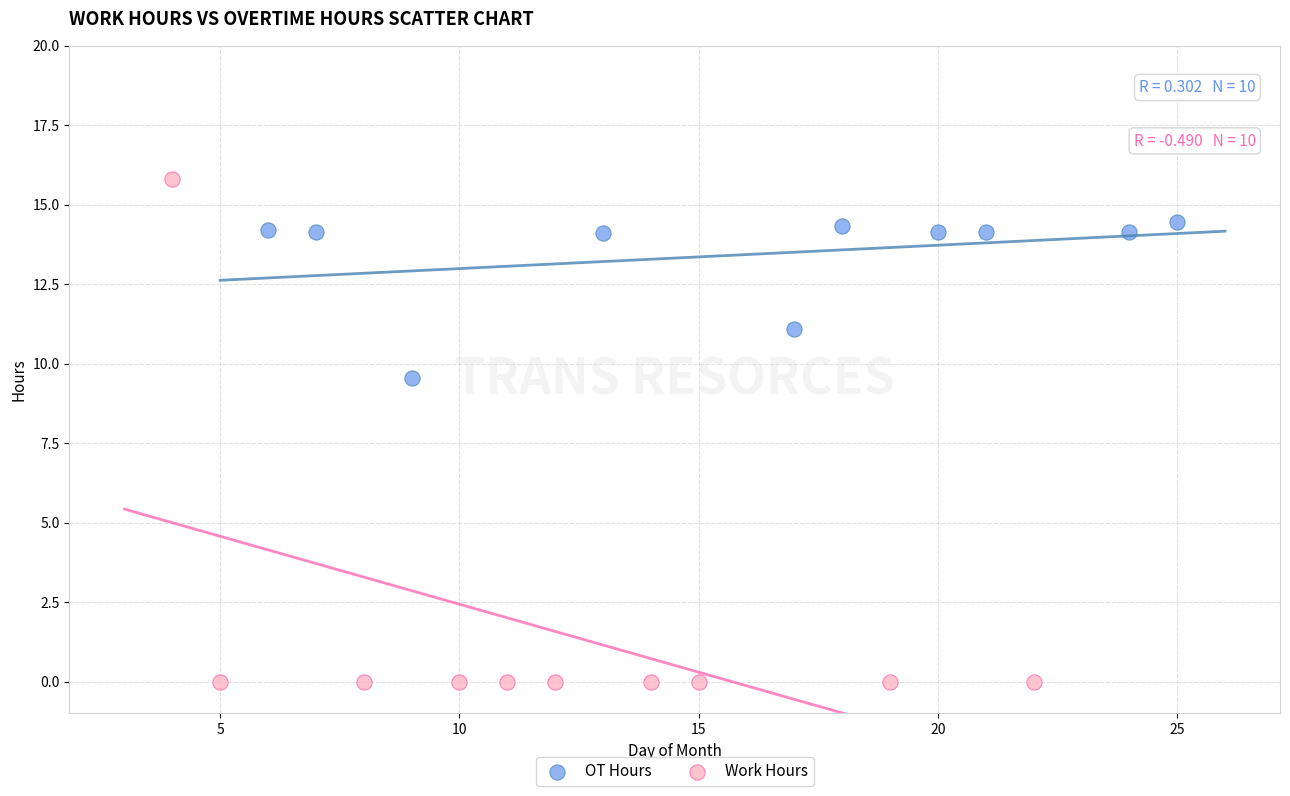

Which series contains the highest Y value?

Work Hours